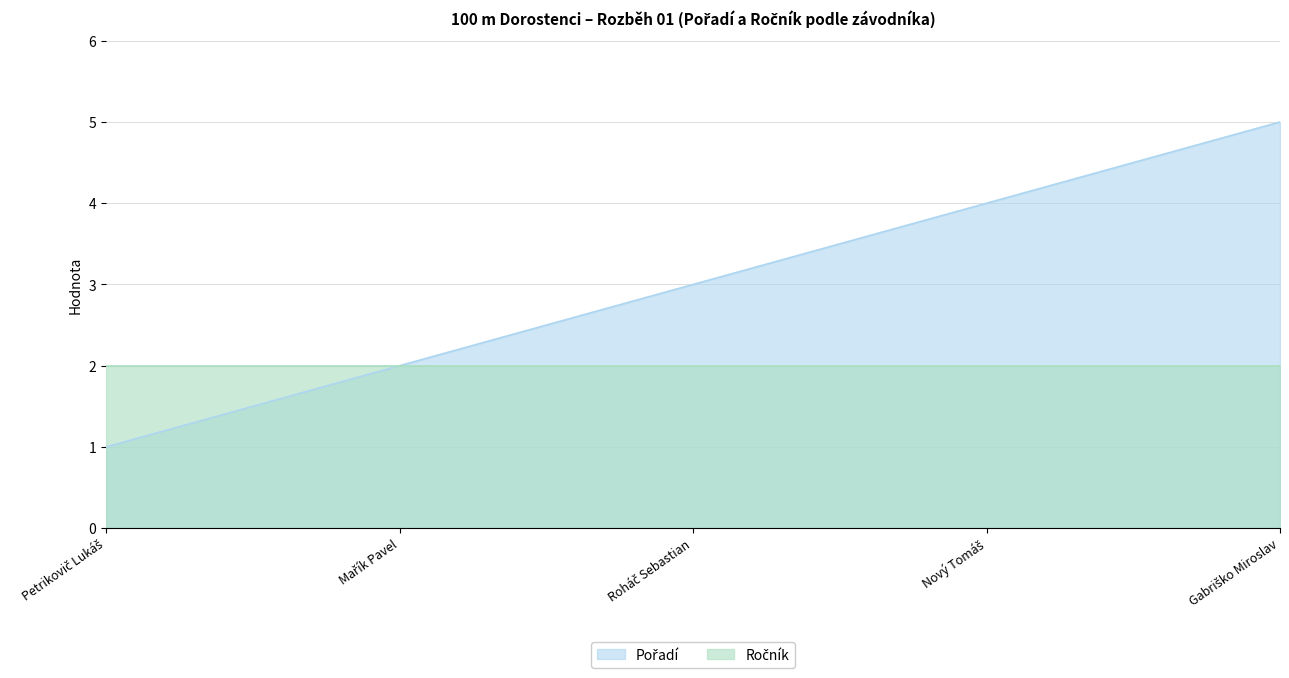

Where does the data first go above 3?

Nový Tomáš